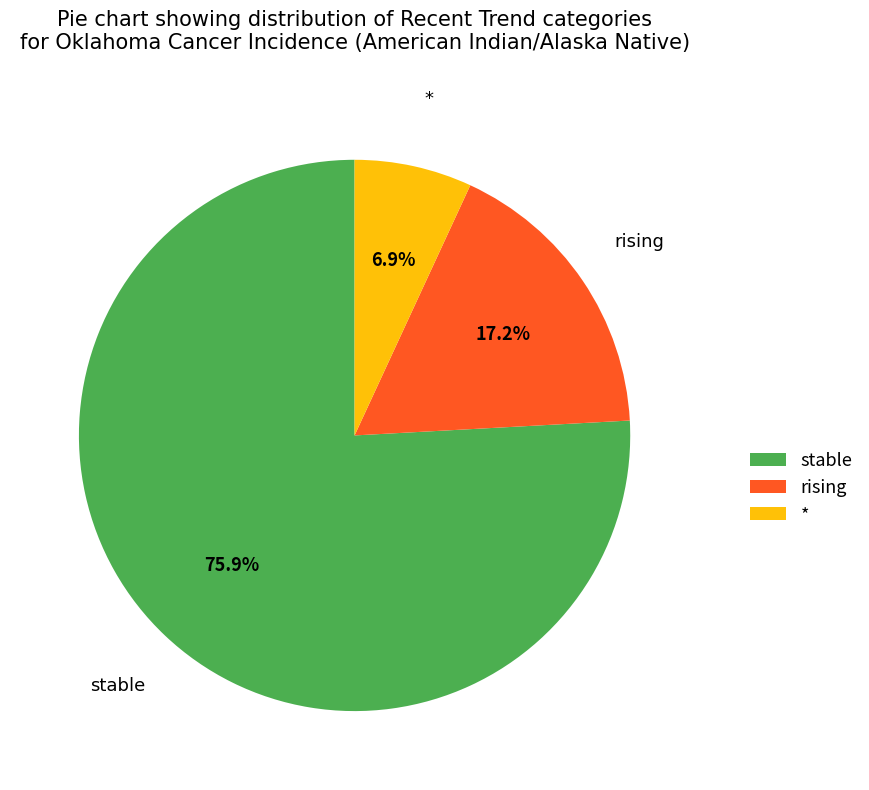

Do stable and * together represent more than half of the pie?

Yes